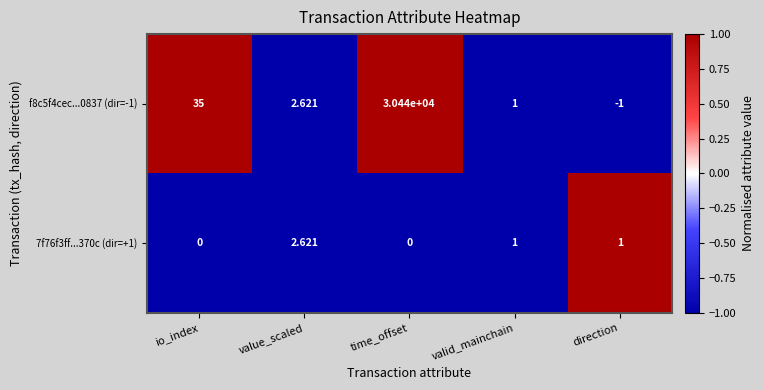

At which label does f8c5f4cec...0837 (dir=-1) first exceed 2?

io_index